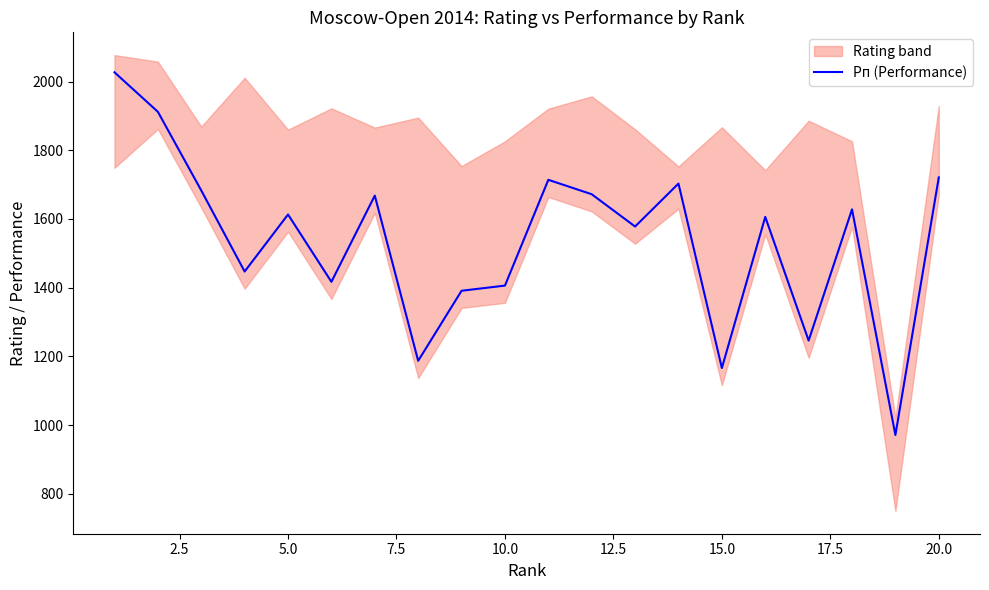

What is the average value?

1538